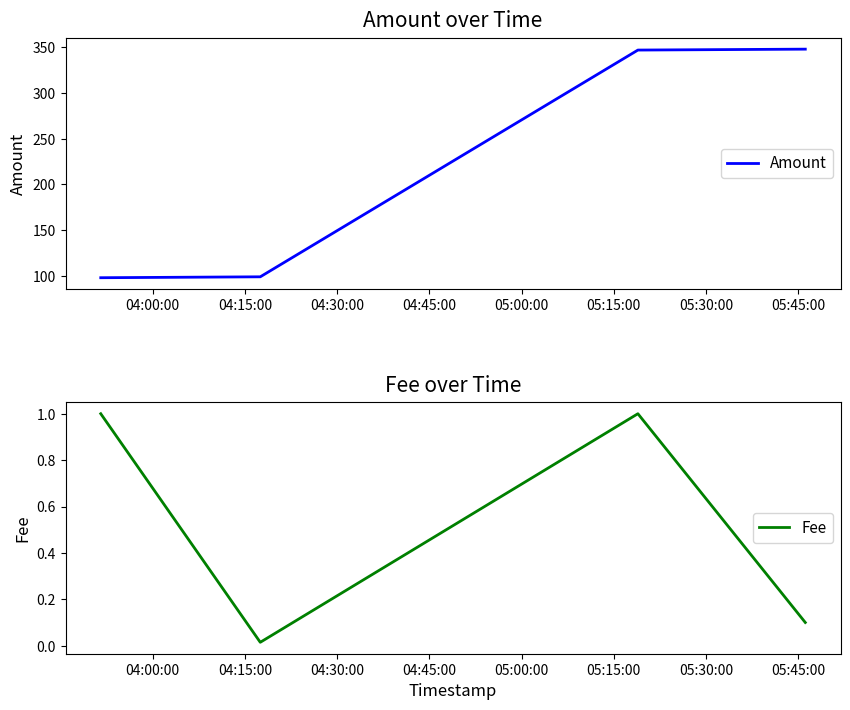

What is the average value of the Amount series?

223.0